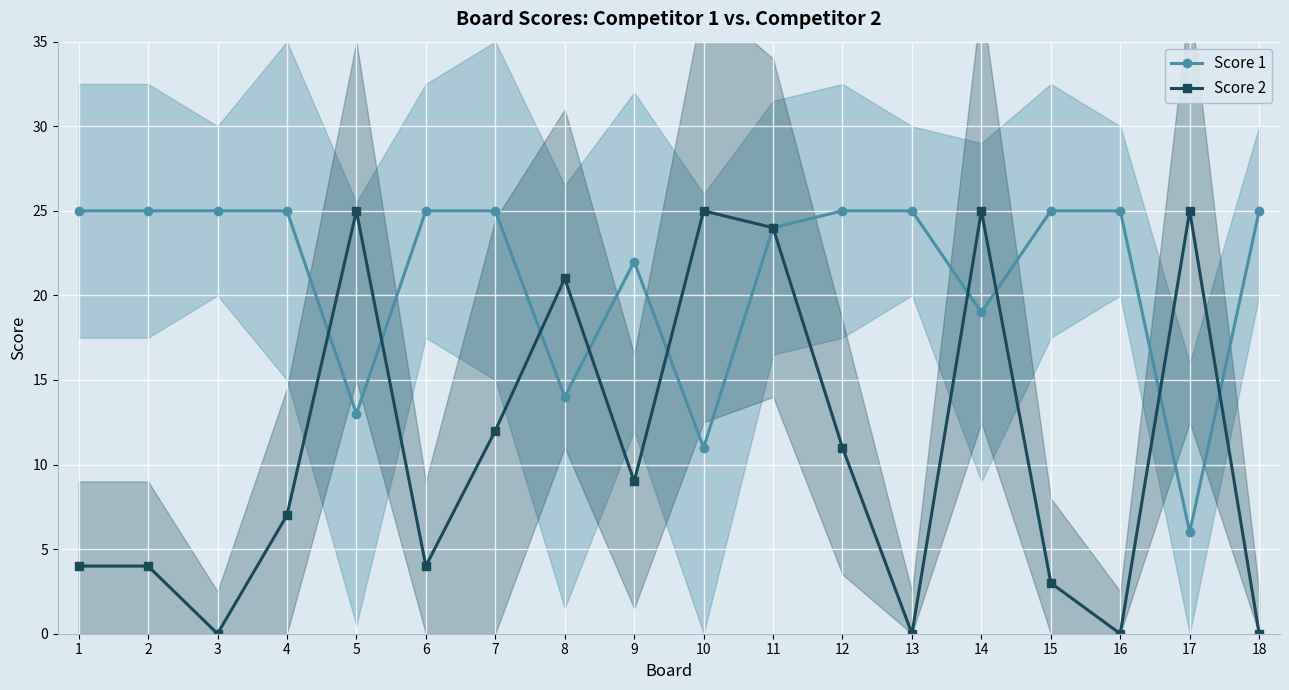

Is it true that Score 1 equals 43 at 12?

False